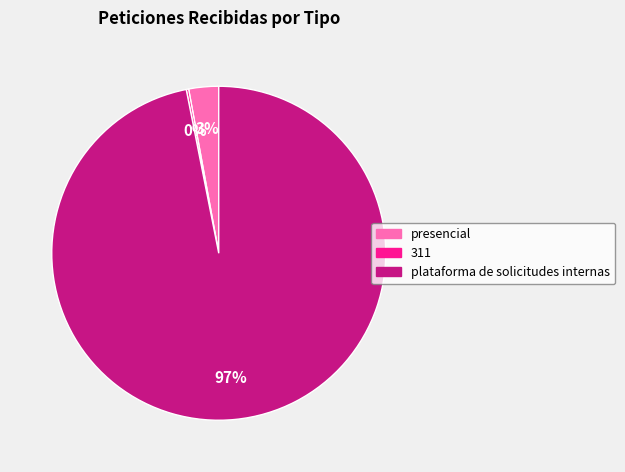

What is the largest slice in the pie chart?

plataforma de solicitudes internas